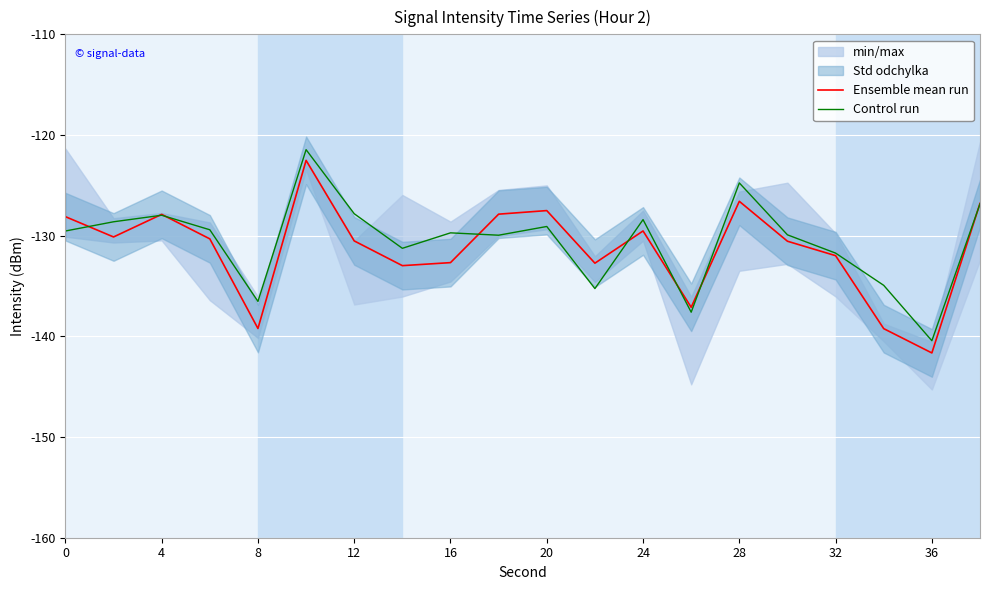

What is the highest value of the Ensemble mean run series?

-122.5